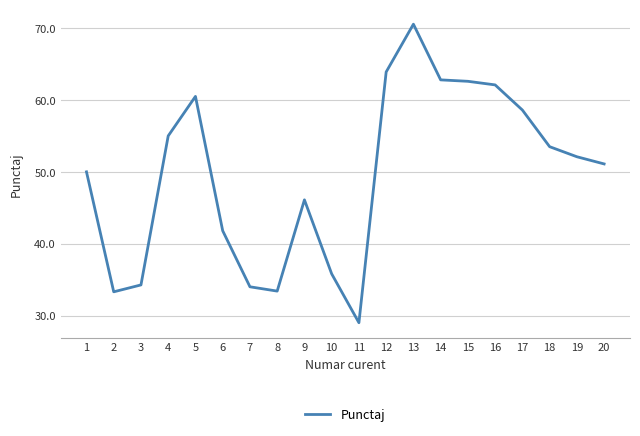

Does the chart display data point markers on the line(s)?

No